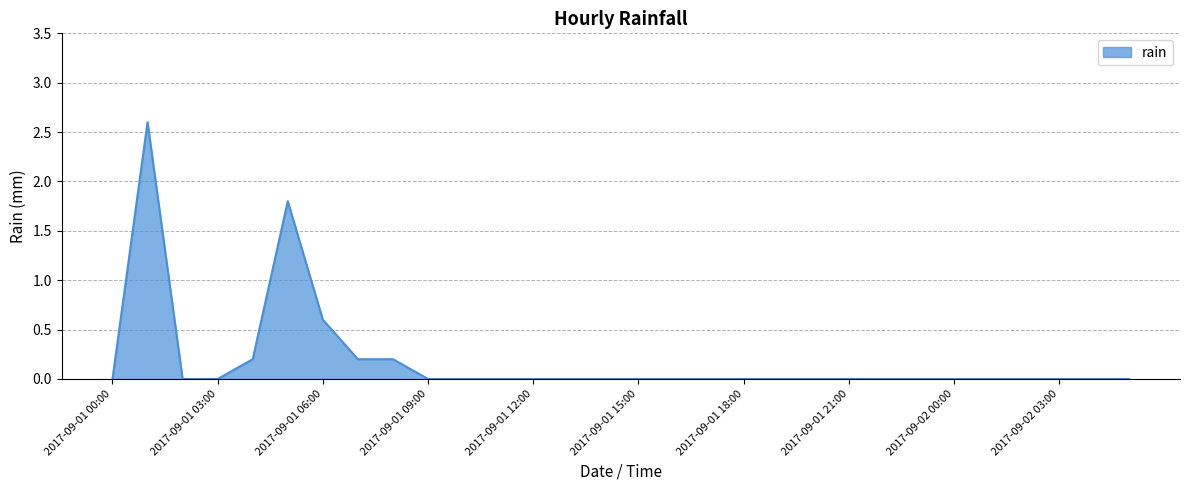

What is the maximum value shown in the chart?

2.6